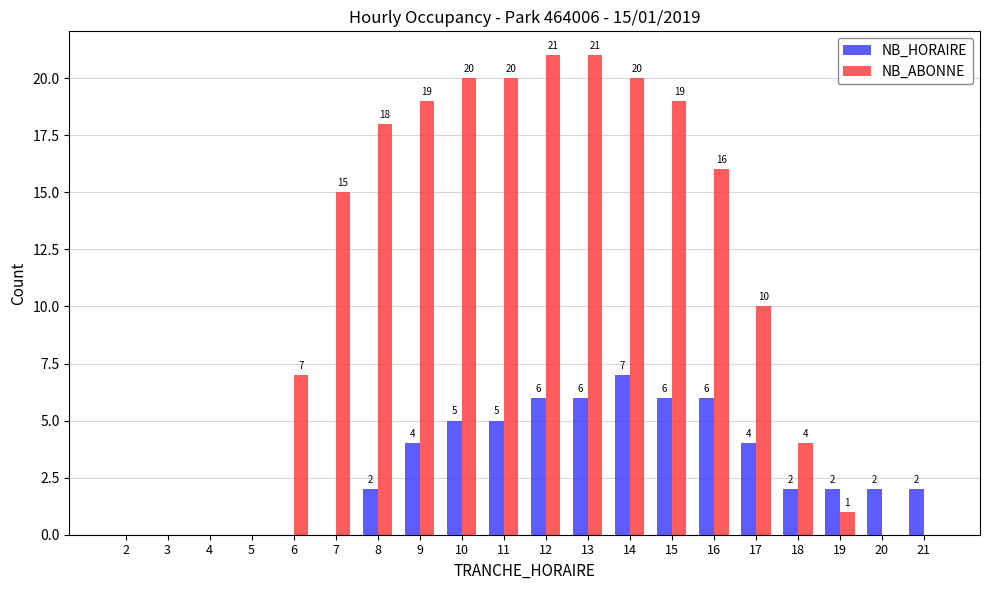

Which category has the highest value in the NB_HORAIRE series?

14